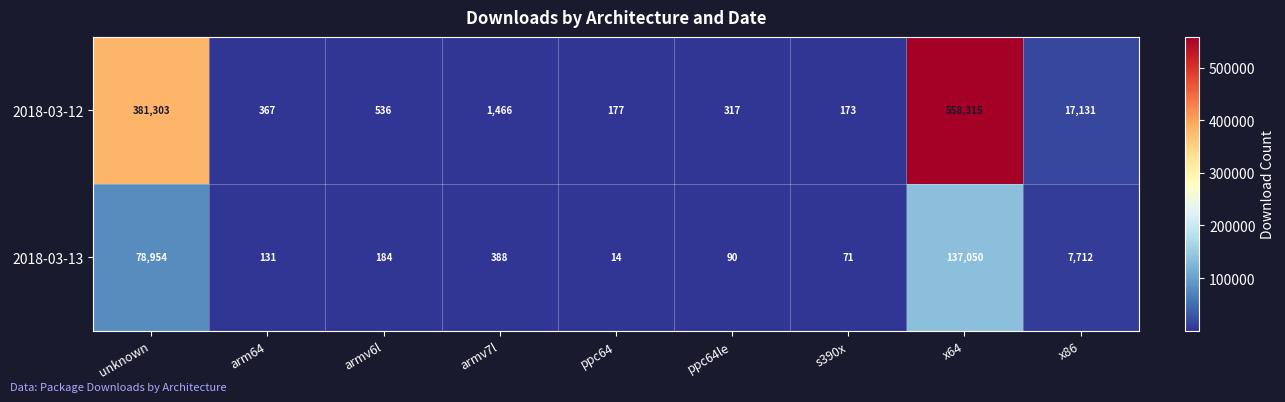

The 2018-03-12 series shows 1466 at armv7l. True or false?

True